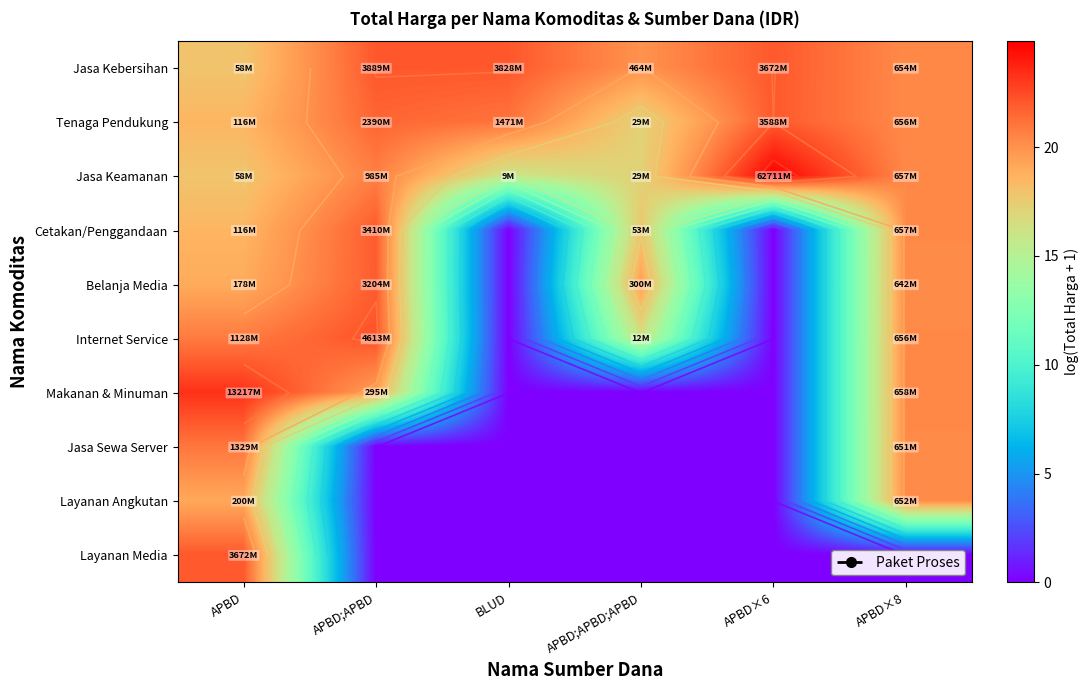

What is the highest value of the Layanan Angkutan series?

20.3